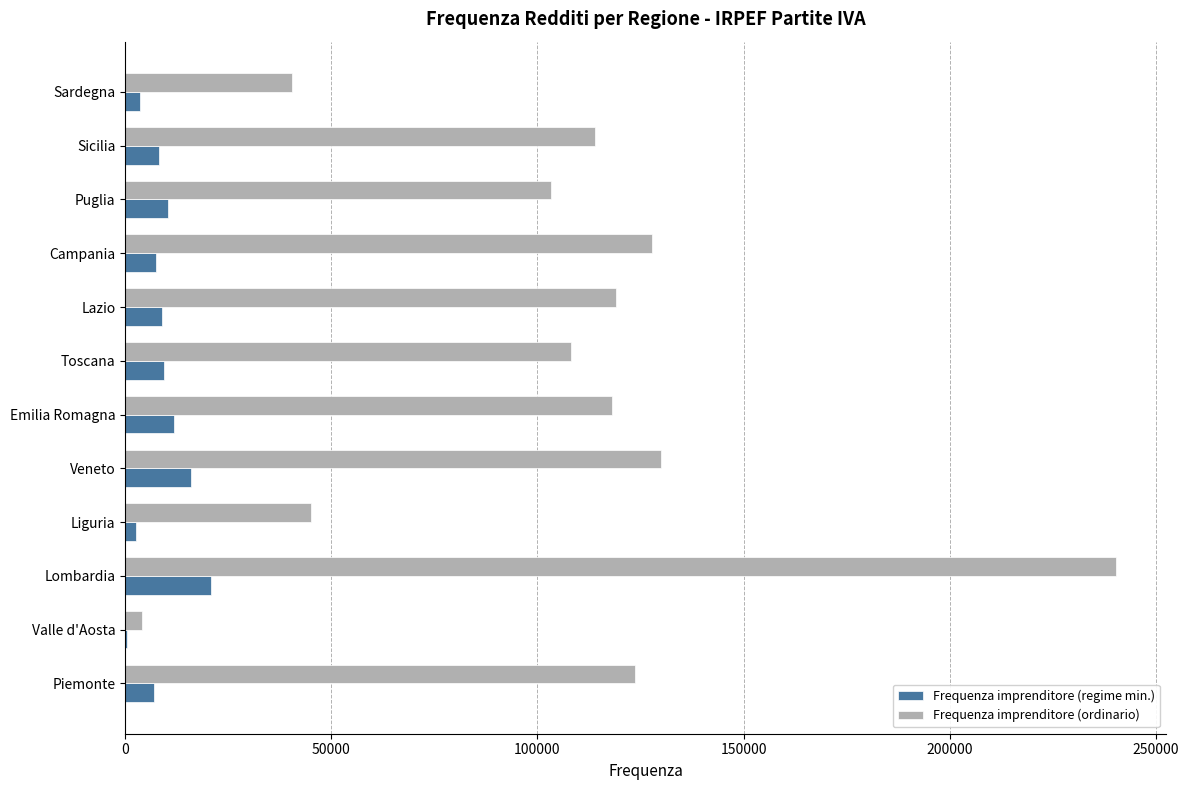

True or false: Frequenza imprenditore (regime min.) has a value of 10303 at Puglia.

True